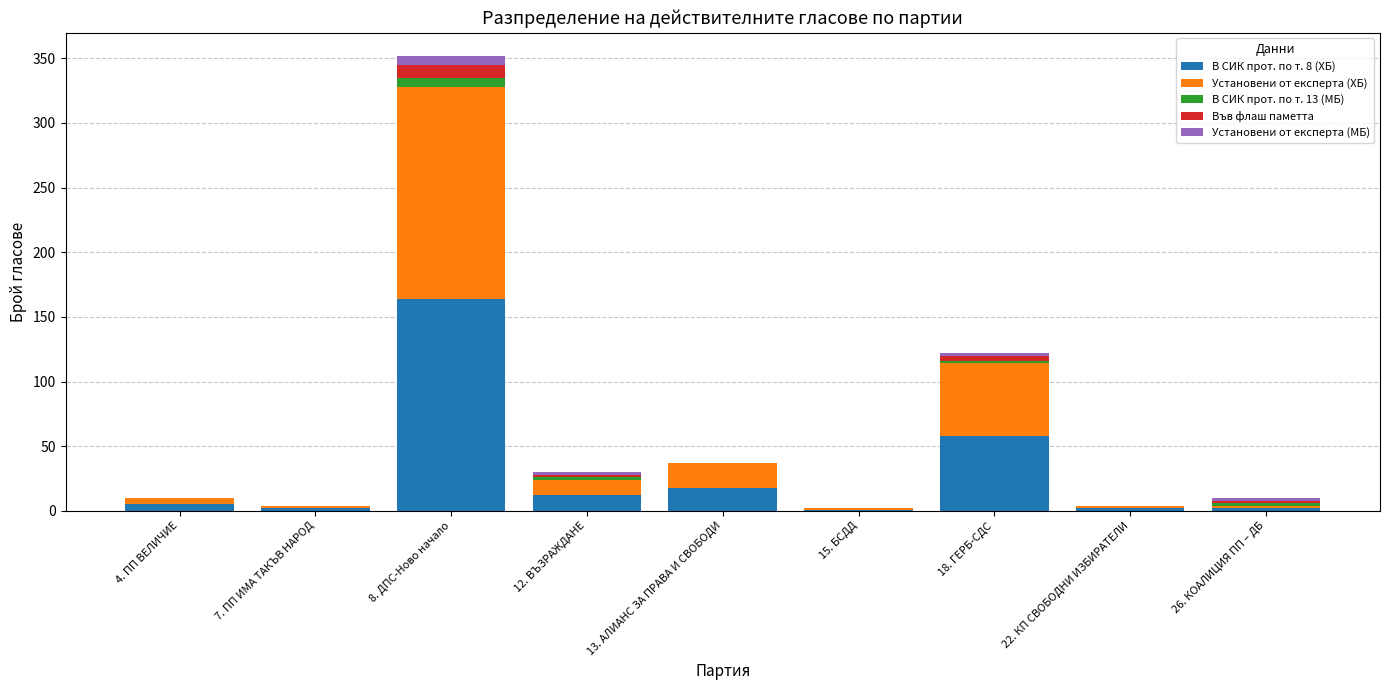

Which category has the highest value in the В СИК прот. по т. 8 (ХБ) series?

8. ДПС-Ново начало